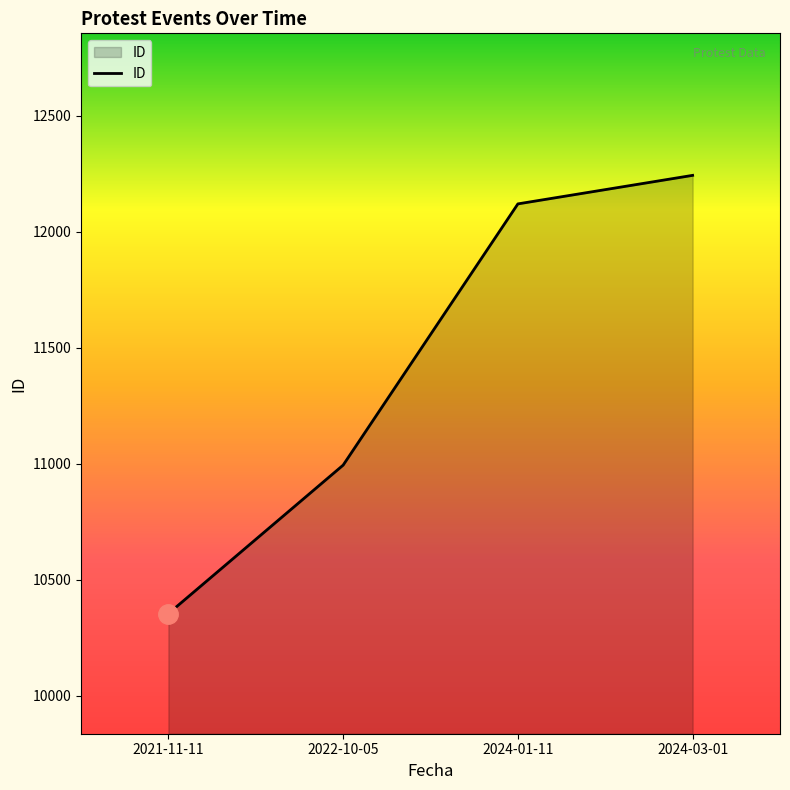

How many lines are shown in the chart?

1